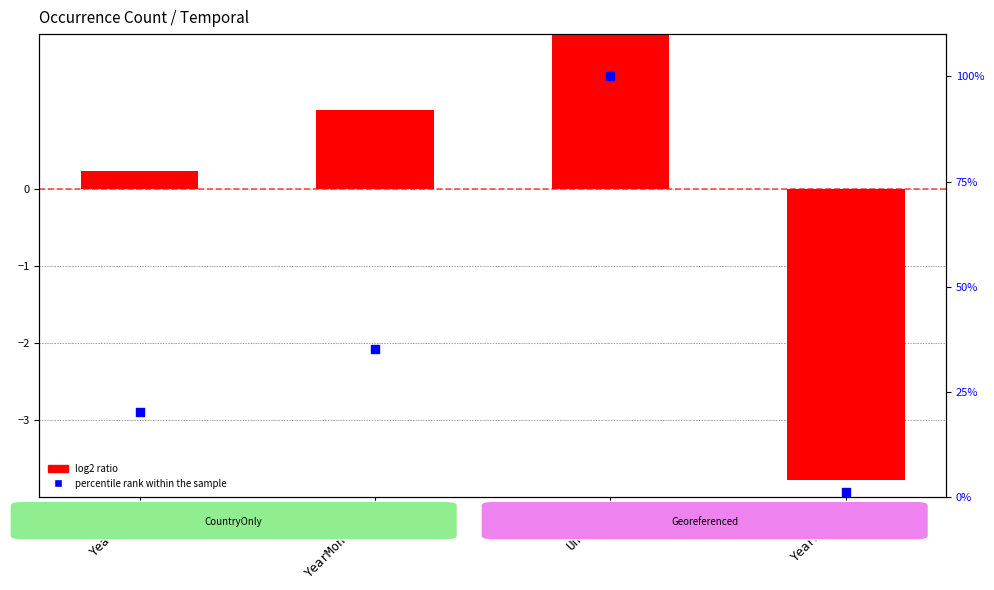

Which series has the widest spread of Y values?

percentile rank within the sample